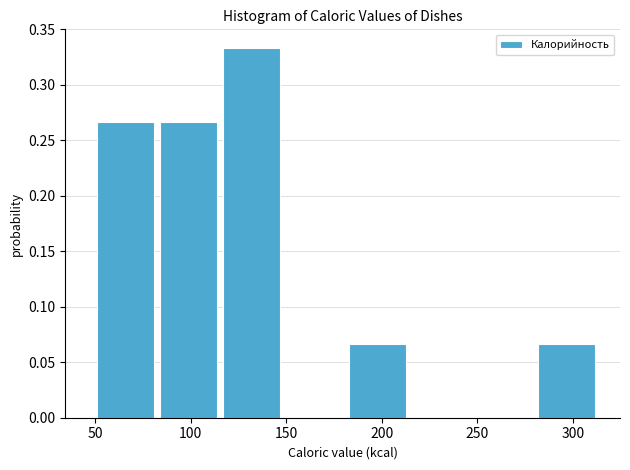

How tall is the bar that spans 84 to 117 on the x-axis? Neither the bar edges nor the heights are printed on the chart, so give them approximately, as read against the axes.

0.265